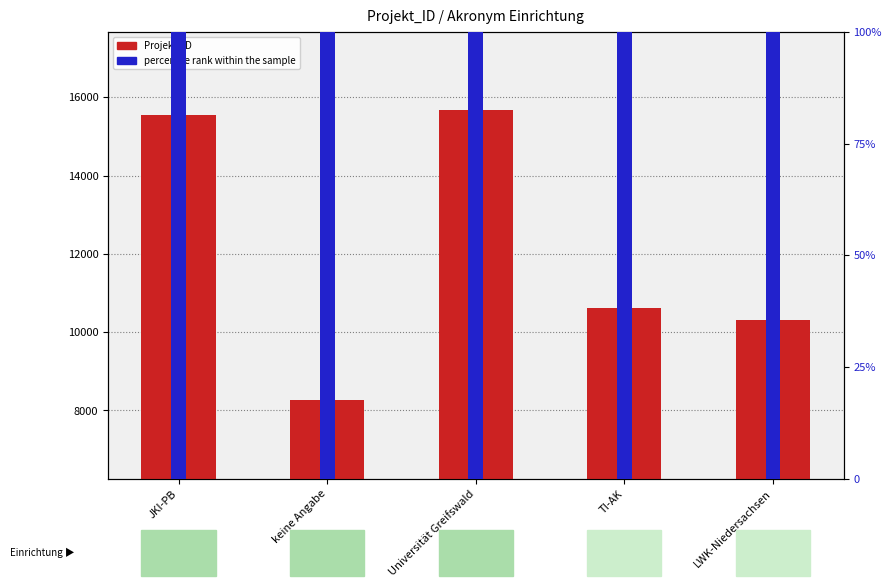

List the series in order of their overall mean, highest first.

Projekt_ID, percentile rank within the sample